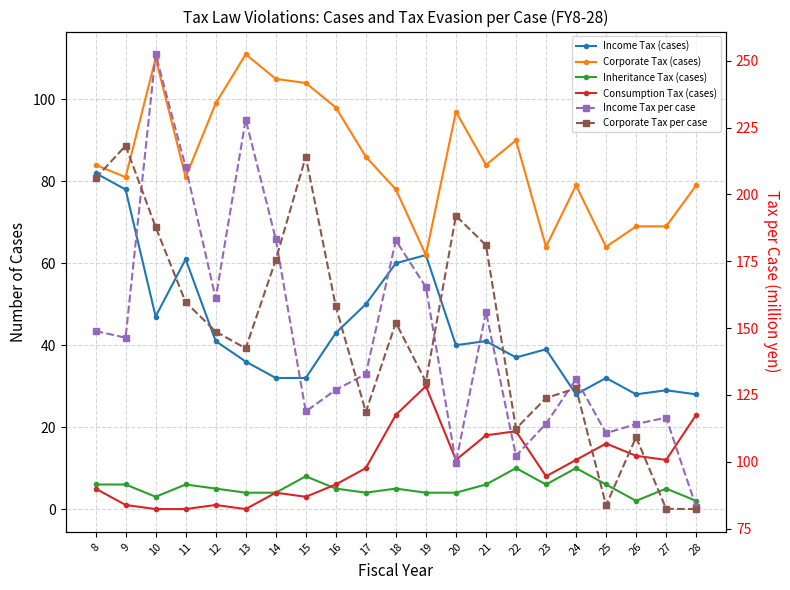

True or false: Consumption Tax (cases) has more than 0 interior local peaks.

True